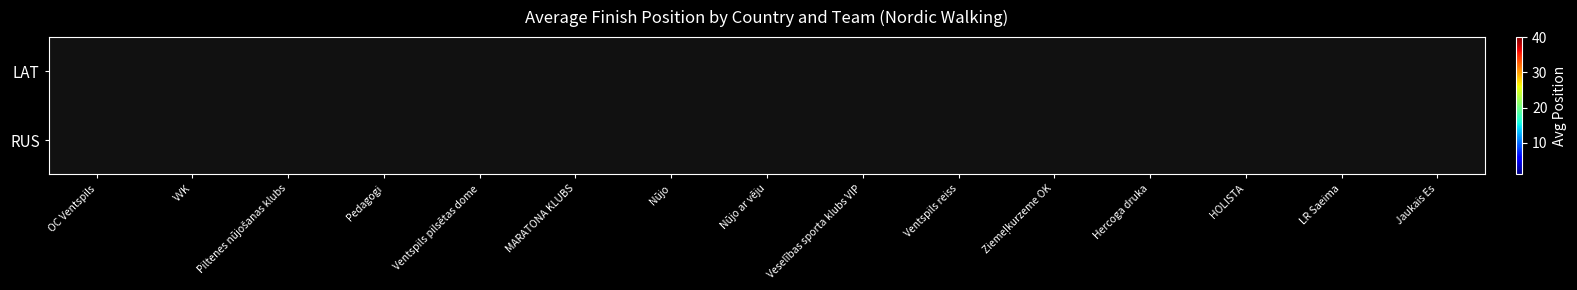

How many categories are shown in the chart?

15